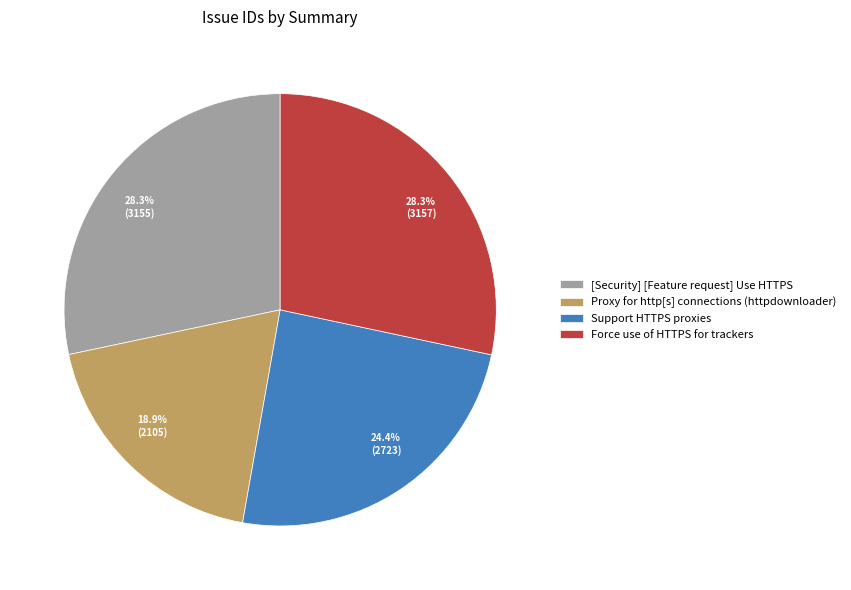

Which has a higher value, [Security] [Feature request] Use HTTPS or Proxy for http[s] connections (httpdownloader)?

[Security] [Feature request] Use HTTPS